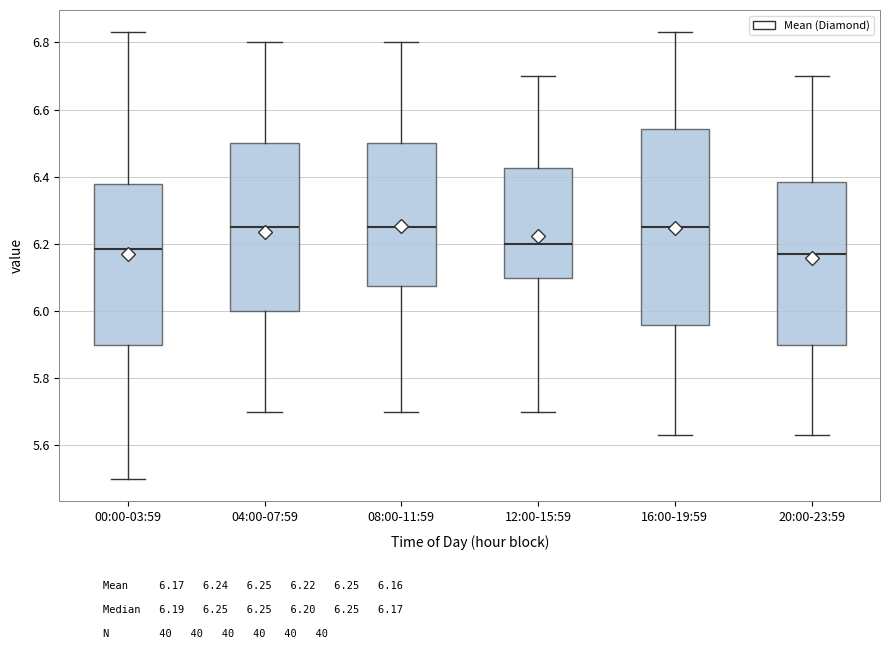

Where is the lower edge of the box for 12:00-15:59 on the y-axis? The values are not printed on the chart, so give them approximately, as read against the axis.

6.10